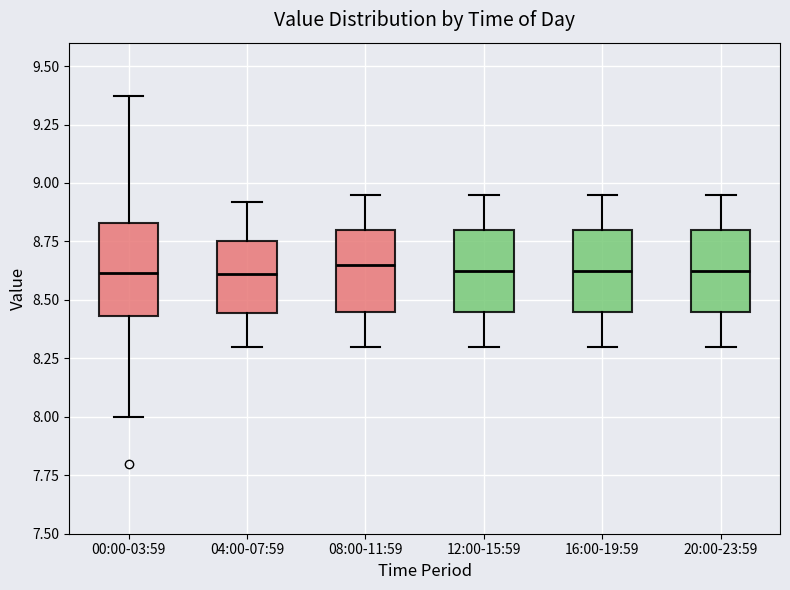

Where does the upper whisker of the box for 16:00-19:59 end on the y-axis? The values are not printed on the chart, so give them approximately, as read against the axis.

8.95